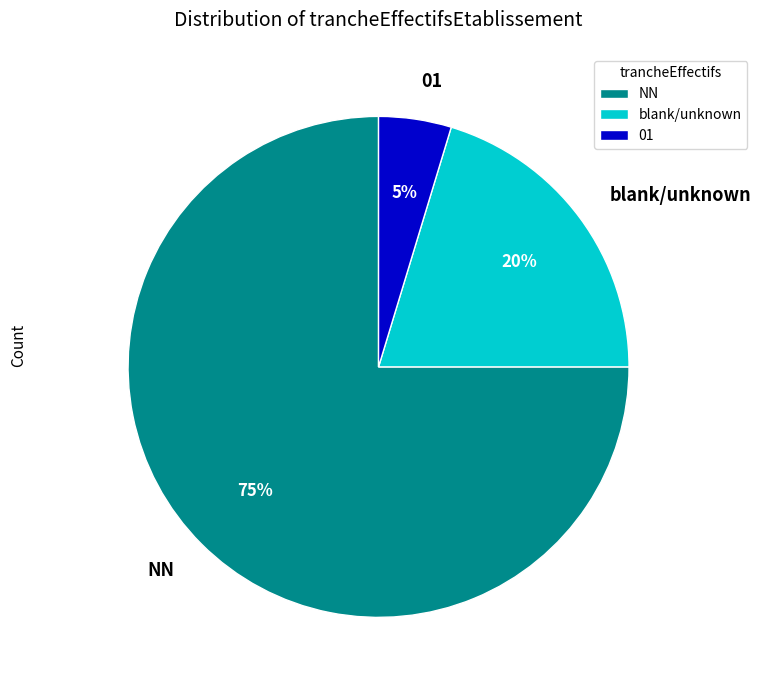

Combined, do blank/unknown and NN account for over 50%?

Yes